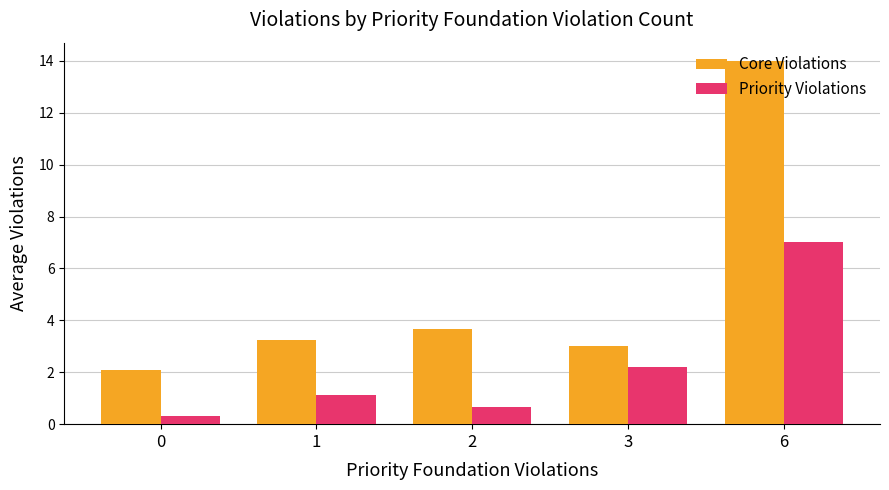

What is the difference between the maximum and second lowest values in the Priority Violations series?

6.3